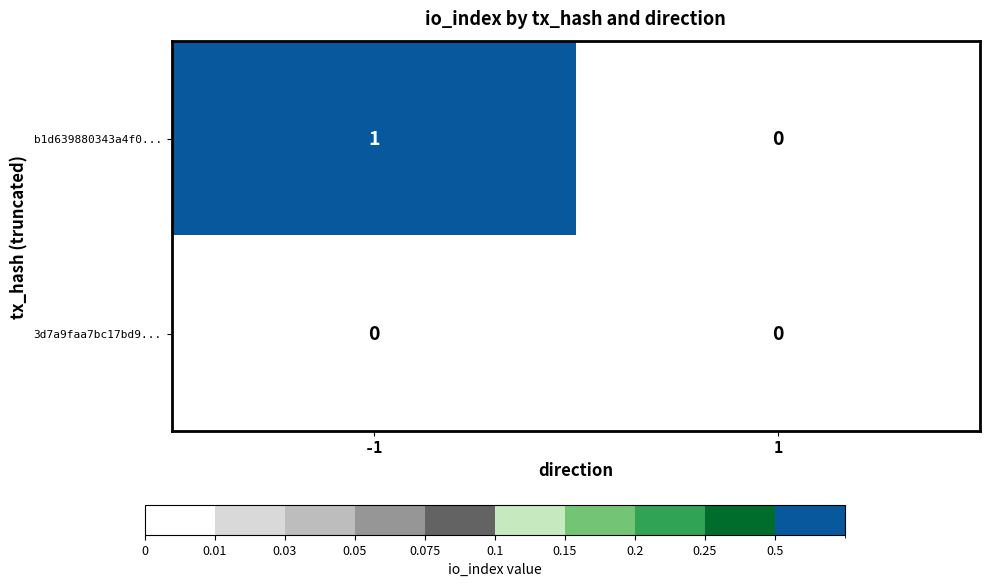

Is it true that b1d639880343a4f0... equals 0 at 1?

True